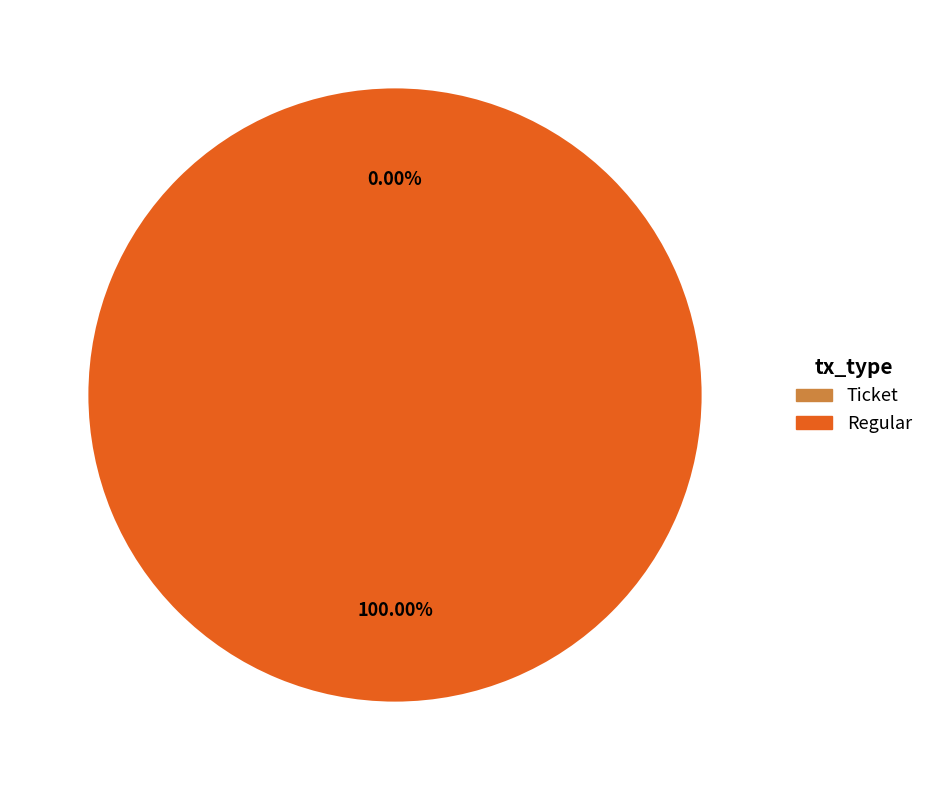

To the nearest percent, what is the difference between the Ticket and Regular slice percentages?

100%